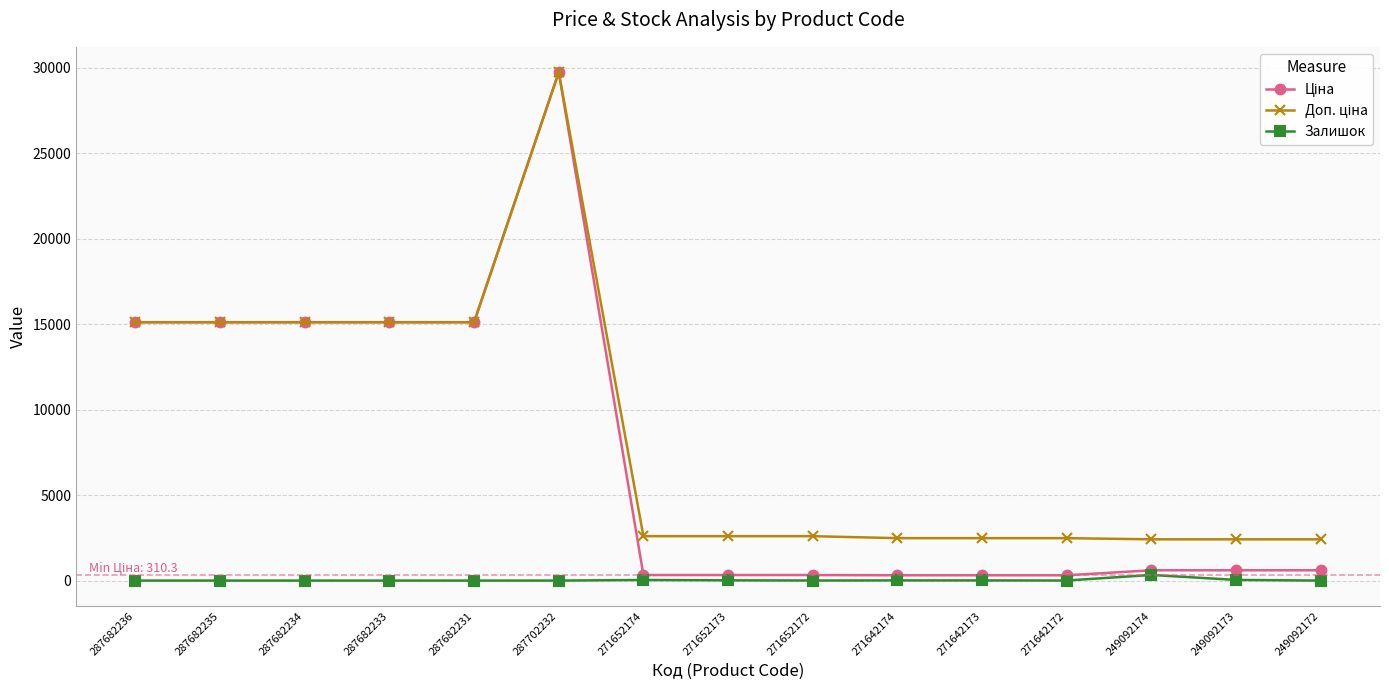

The Залишок series shows 15.0 at 271652173. True or false?

True